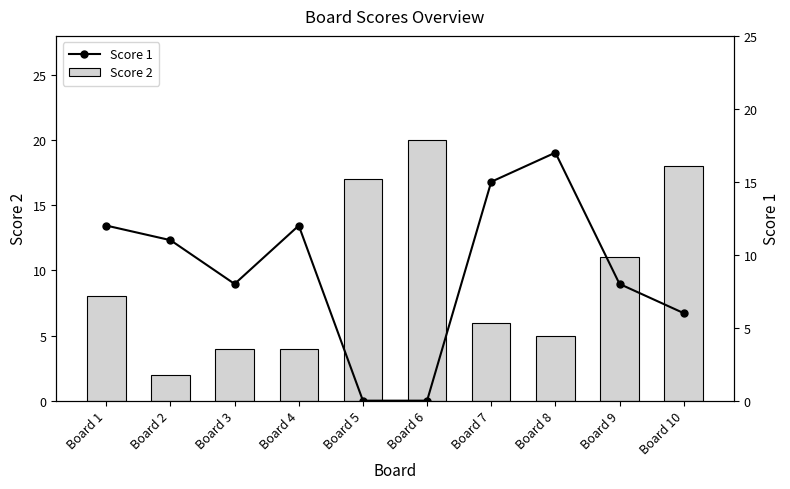

Is the value of Score 2 at Board 8 greater than the value of Score 1 at Board 6?

Yes